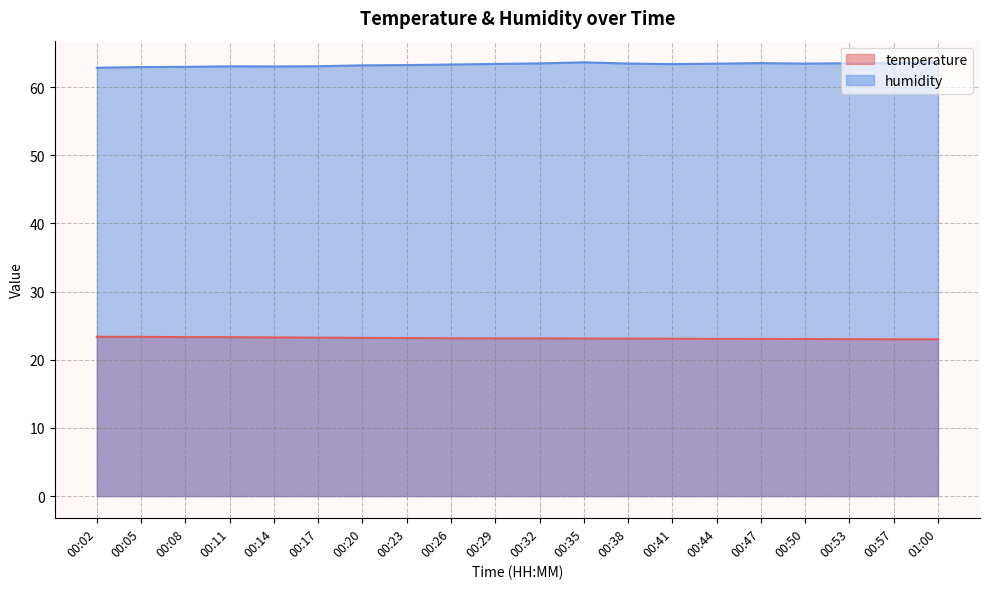

List the series in order of their peak value, lowest first.

temperature, humidity